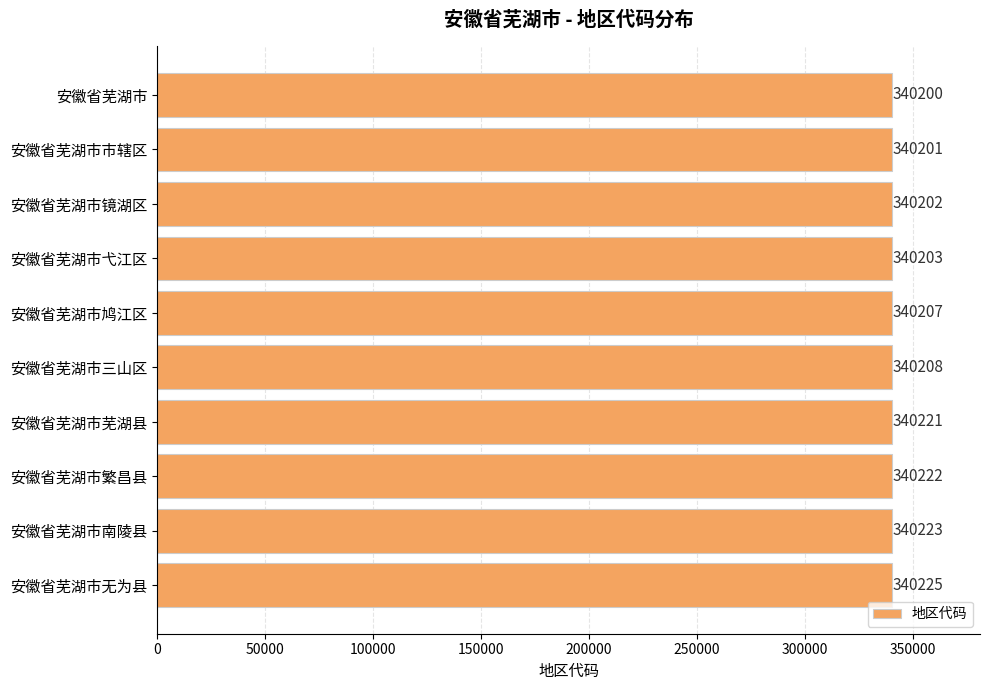

Read the value at 安徽省芜湖市繁昌县.

340222